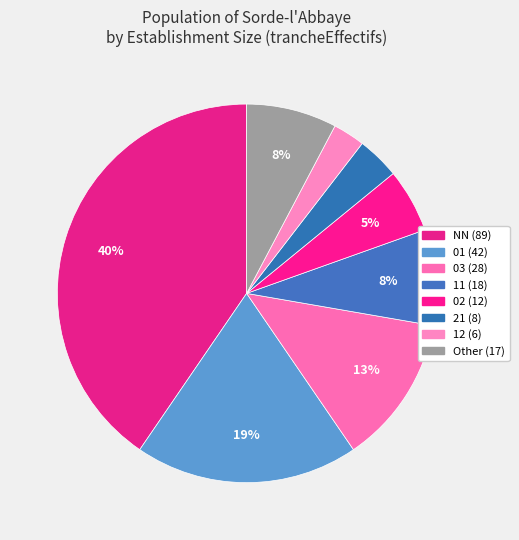

How many segments does this pie chart have?

8